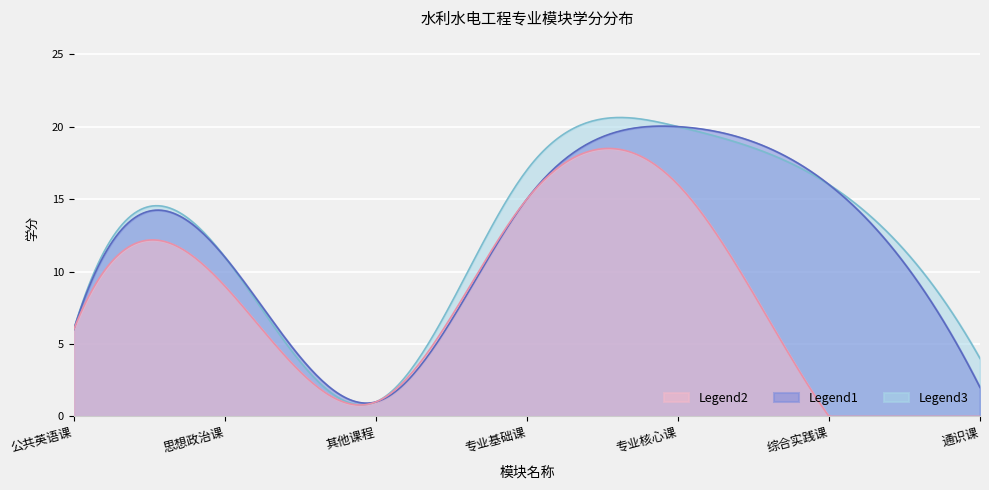

True or false: 模块最低毕业学分 has more than 1 interior local peaks.

True